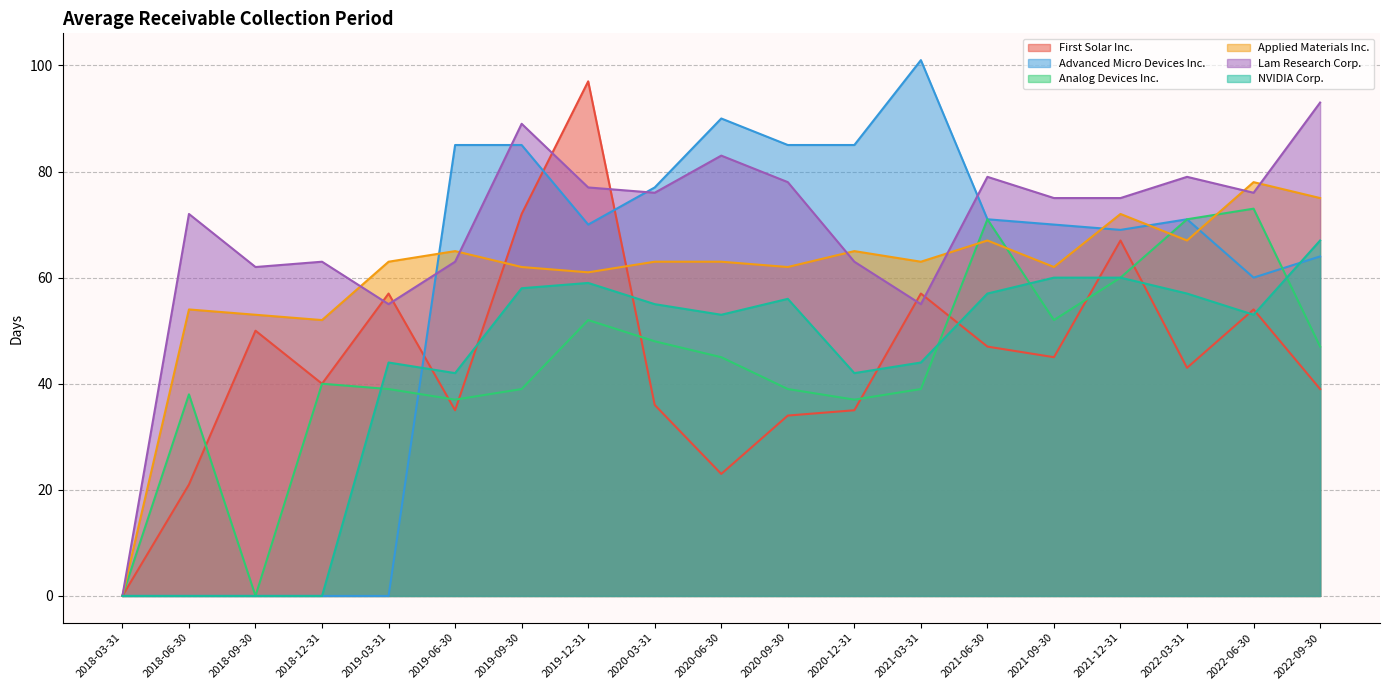

What is the value of the NVIDIA Corp. point at the 9th from the left?

55